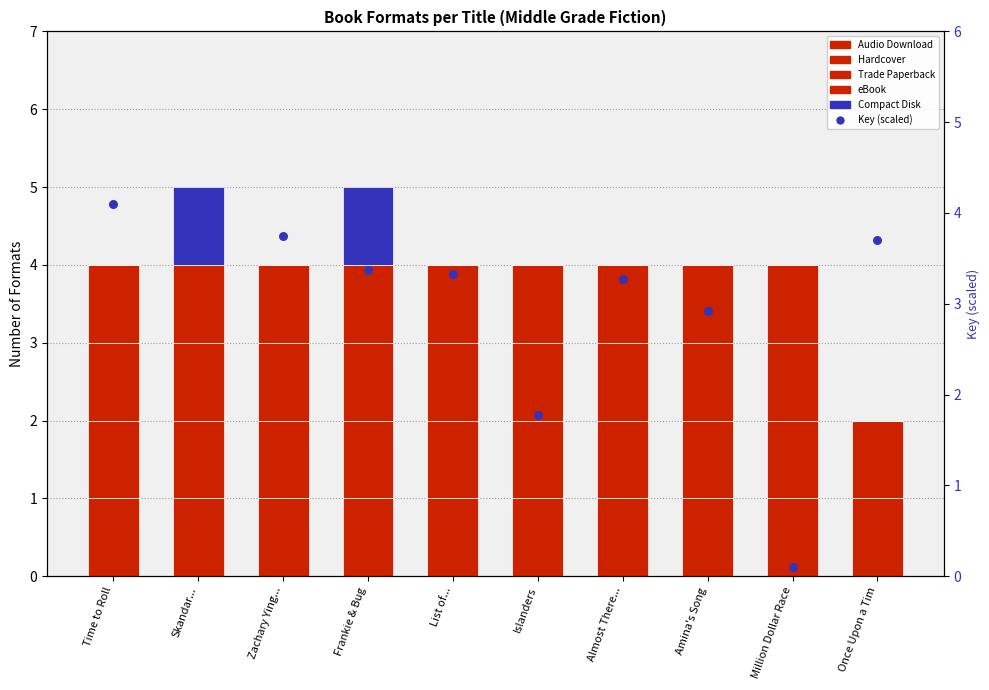

At which category is the sum across all series the highest?

Skandar...